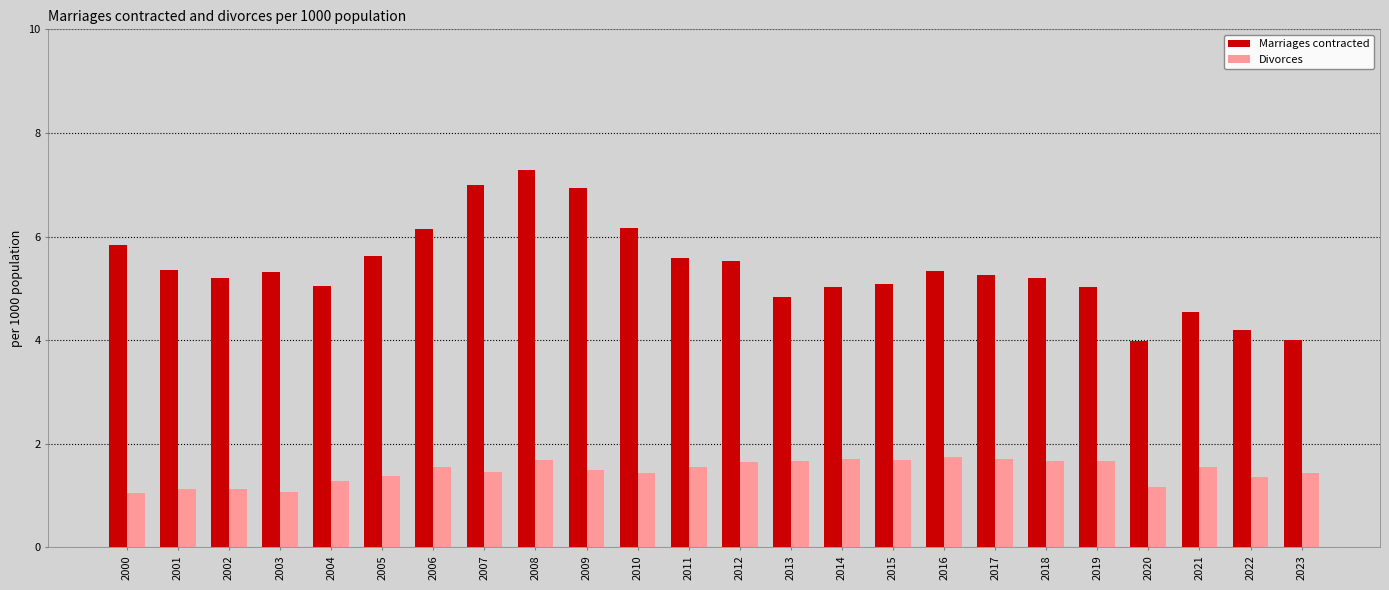

At which label does Marriages contracted reach its peak?

2008